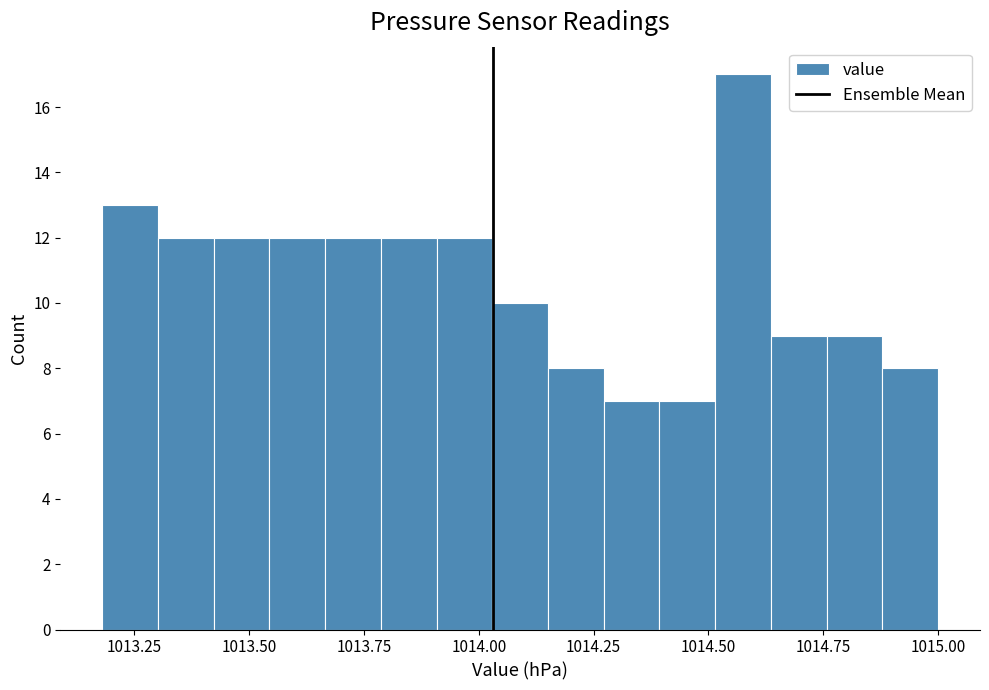

Read against the x-axis, roughly where is the centre of the tallest bar?

1014.60